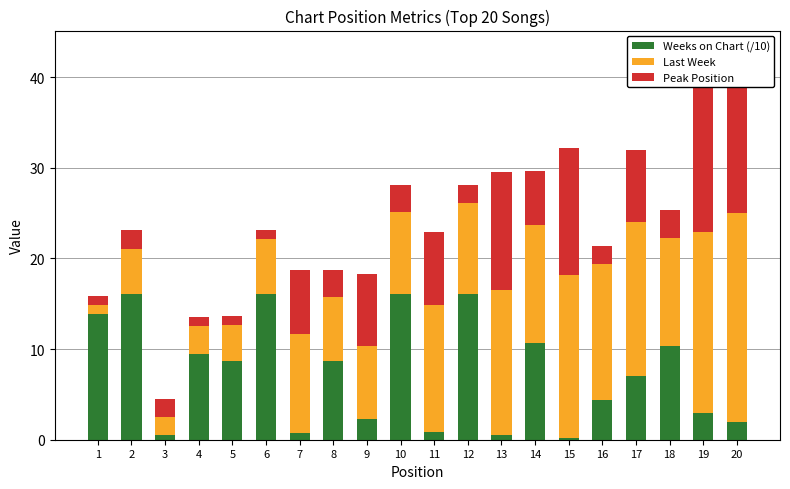

What is the difference between the highest and lowest values at 14?

7.0